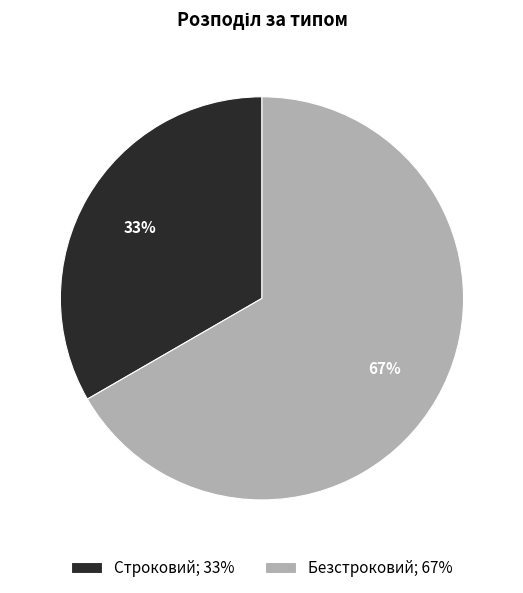

To the nearest percent, what percentage of the pie is Строковий?

33%